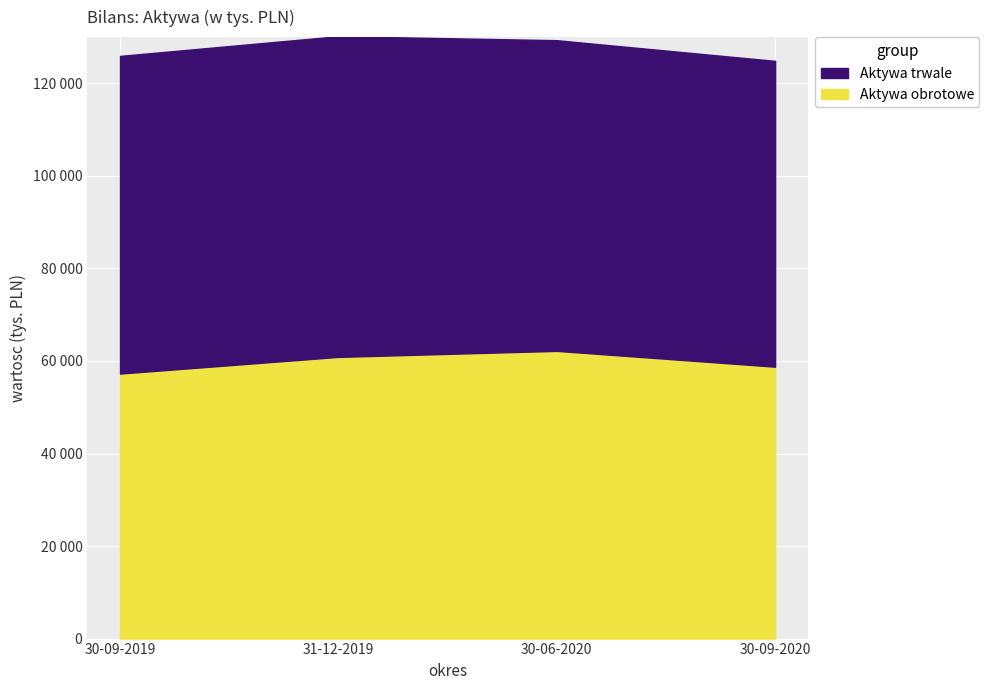

Reading left to right, extract all data points from this chart.

57277	60882	62182	58765